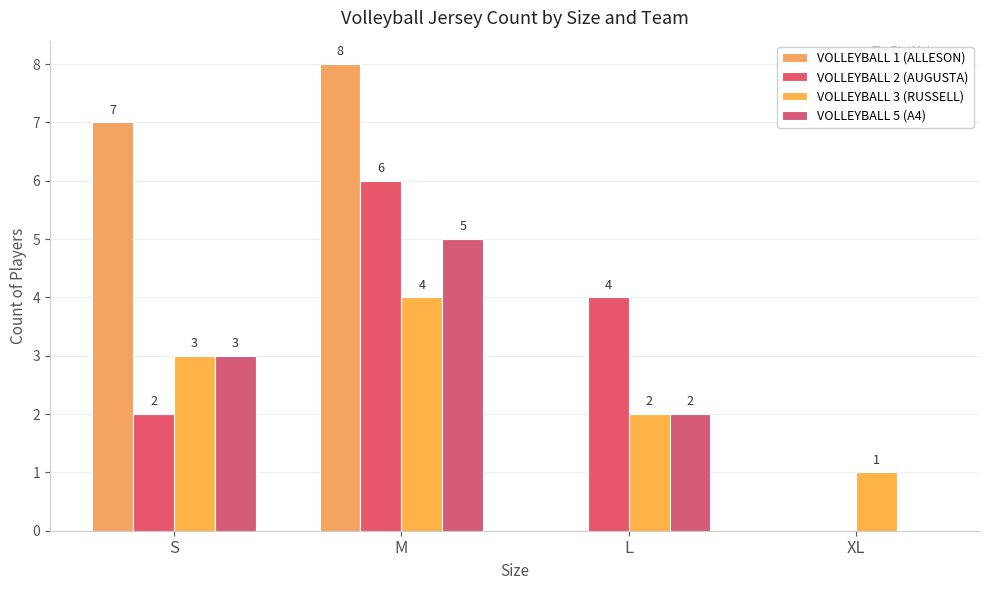

Reading left to right, extract all data points from this chart.

VOLLEYBALL 1 (ALLESON): 7	8	0	0
VOLLEYBALL 2 (AUGUSTA): 2	6	4	0
VOLLEYBALL 3 (RUSSELL): 3	4	2	1
VOLLEYBALL 5 (A4): 3	5	2	0